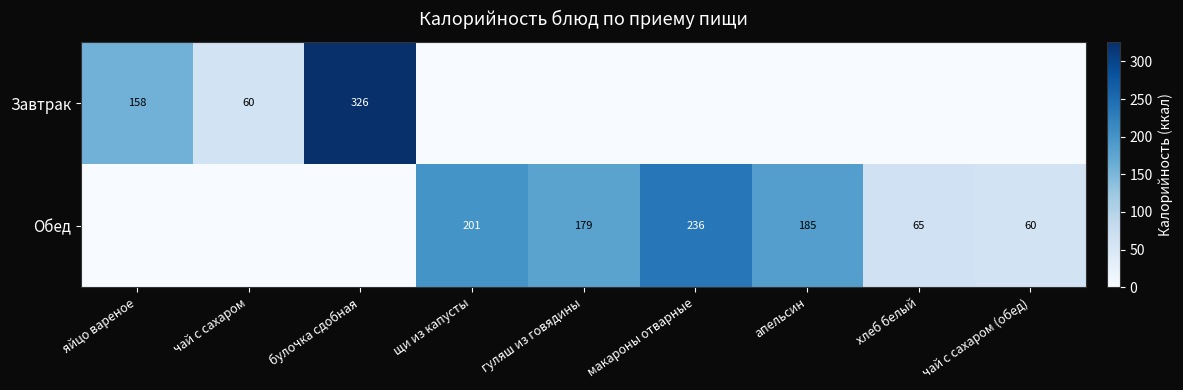

True or false: Обед has a value of 65 at хлеб белый.

True